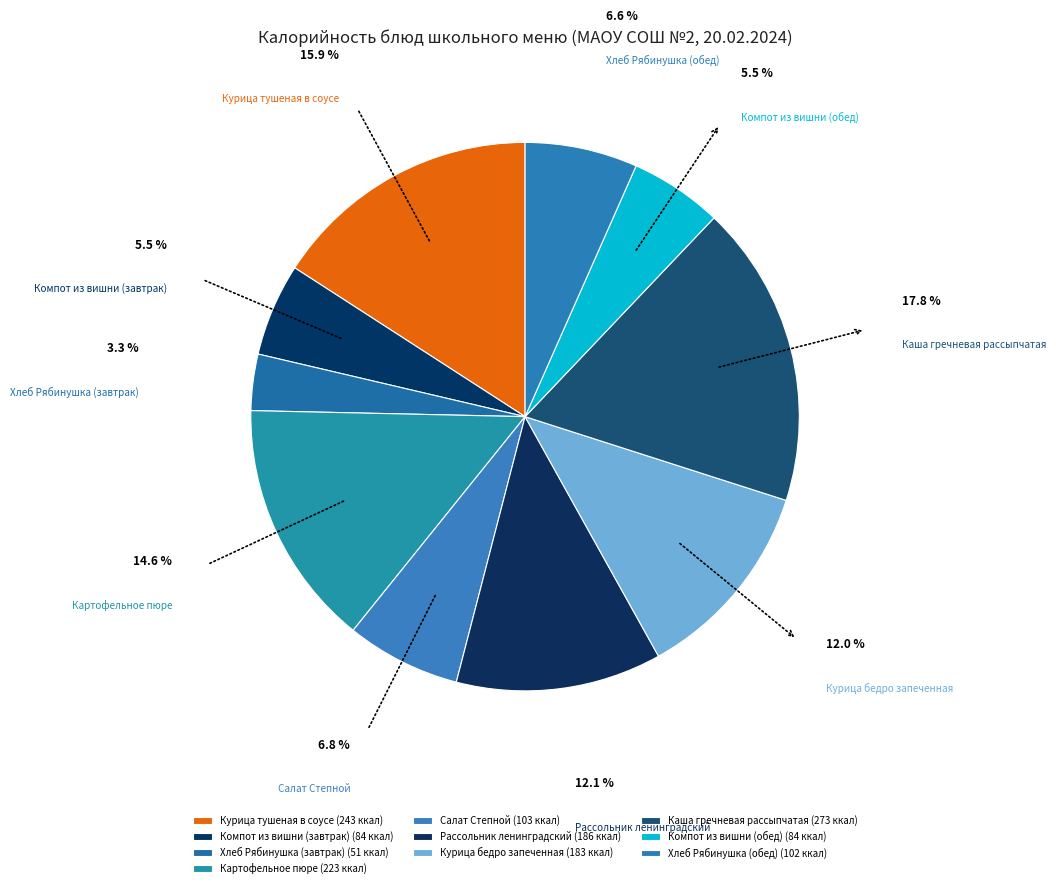

Which has a higher value, Картофельное пюре or Рассольник ленинградский?

Картофельное пюре